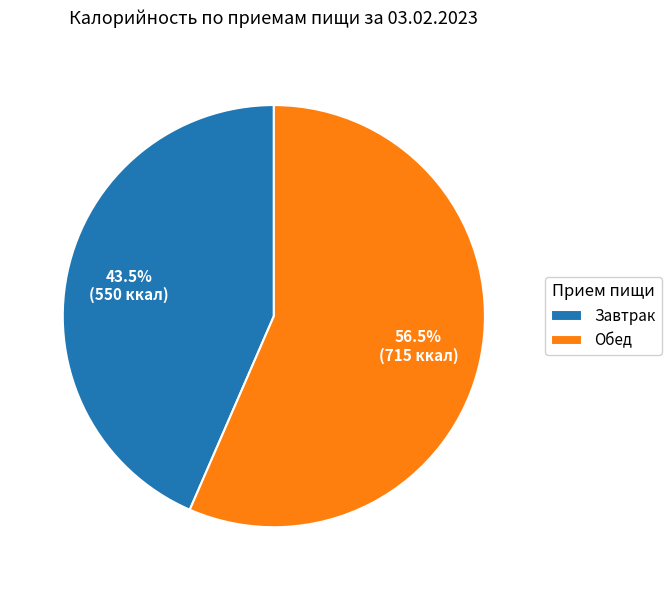

Is the sum of Обед and Завтрак greater than half?

Yes